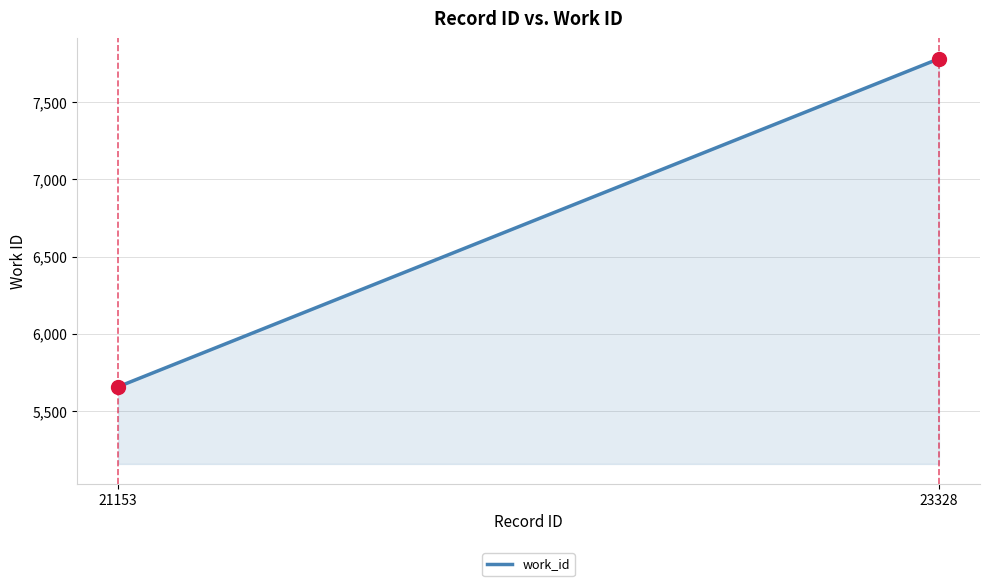

True or false: the data shows 7782 at 23328.

True